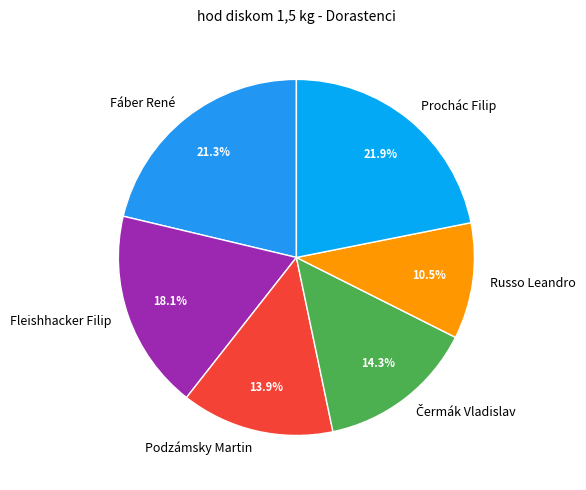

Which slice is the smallest?

Russo Leandro